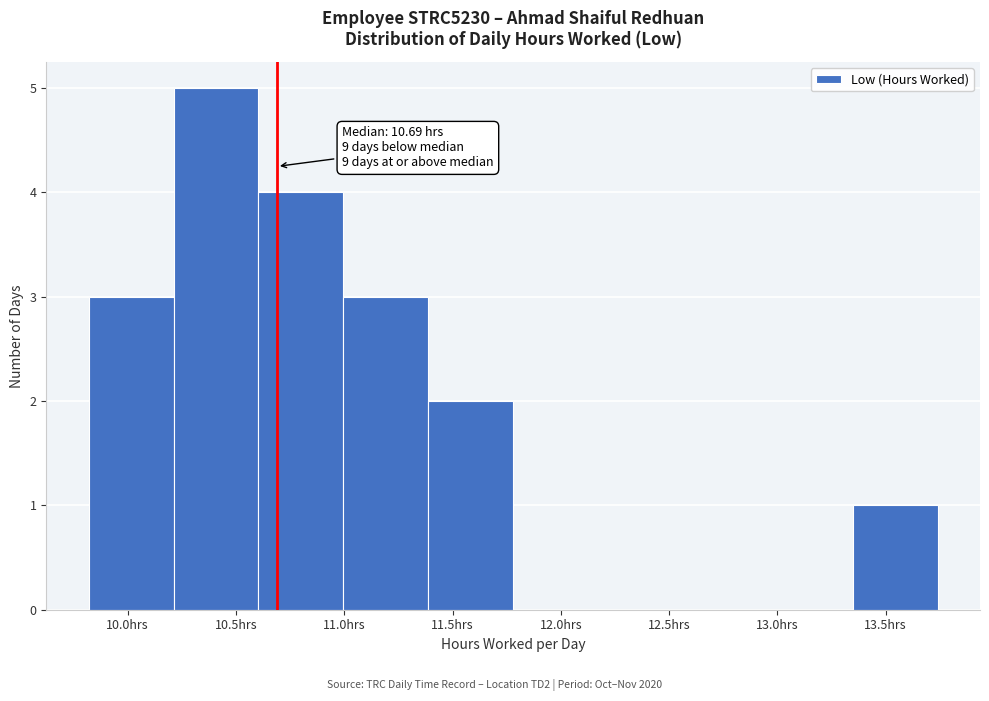

Over which range of the x-axis is the bar tallest?

10.20 to 10.60